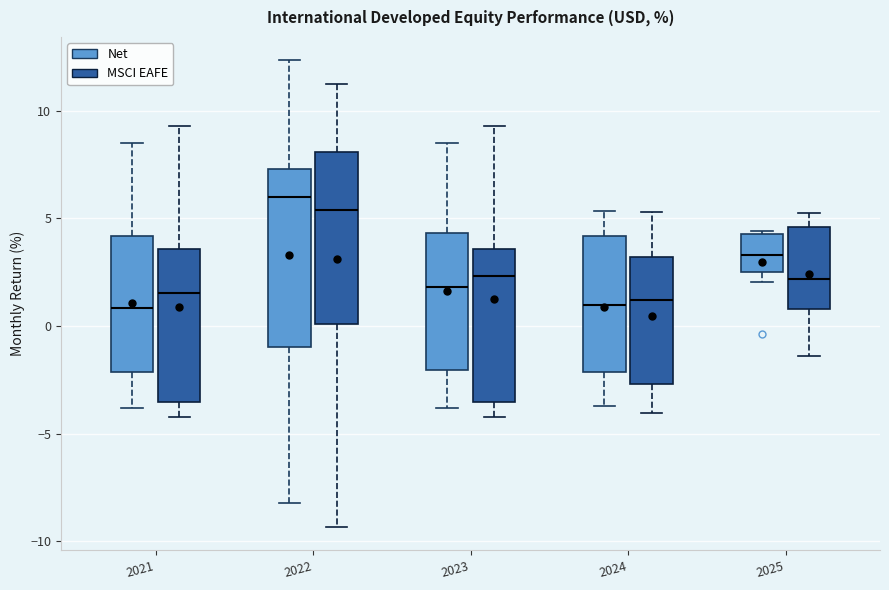

Which box has the highest median line?

2022 (Net)